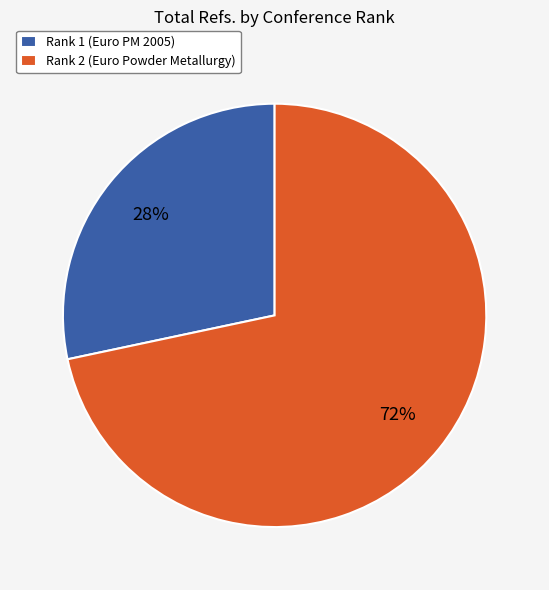

Is it true that Rank 2 (Euro Powder Metallurgy) is 61% of the pie?

False